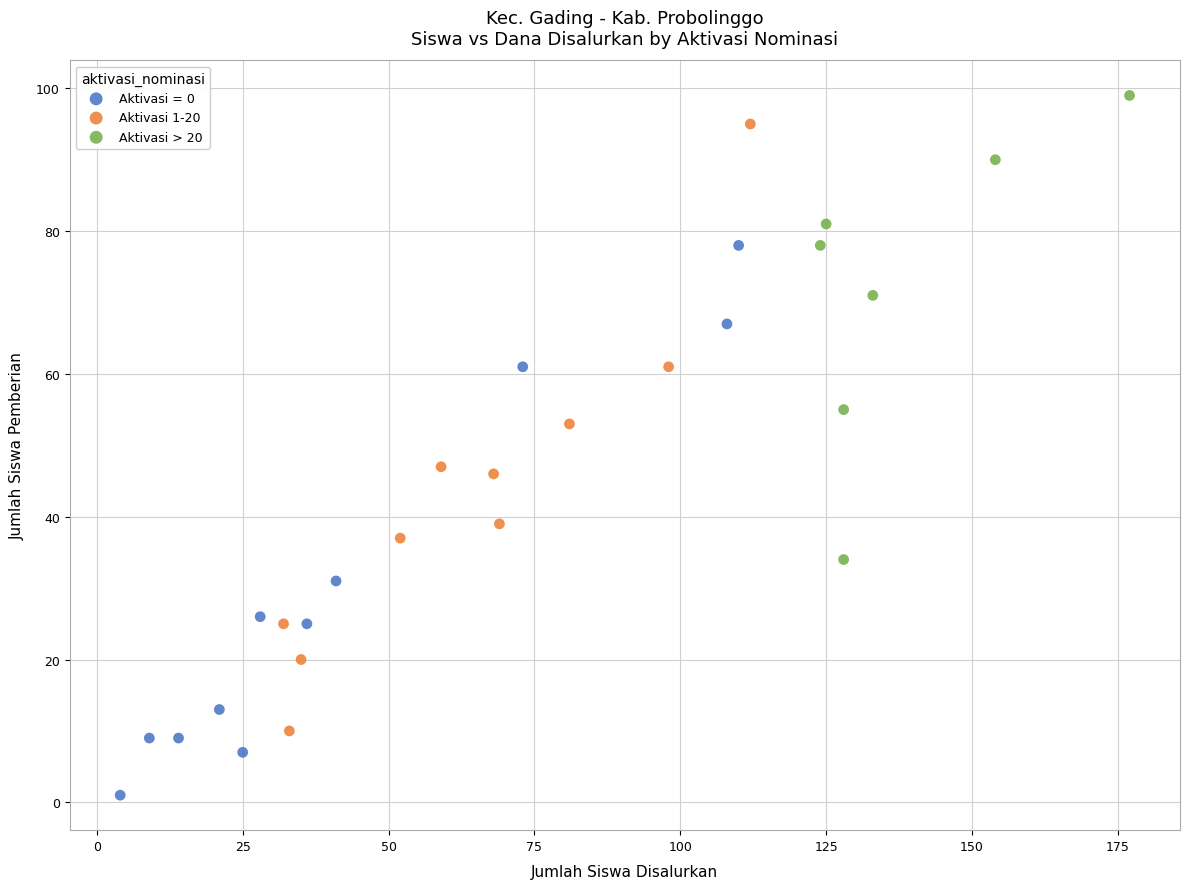

Which series reaches the minimum Y coordinate?

Aktivasi = 0